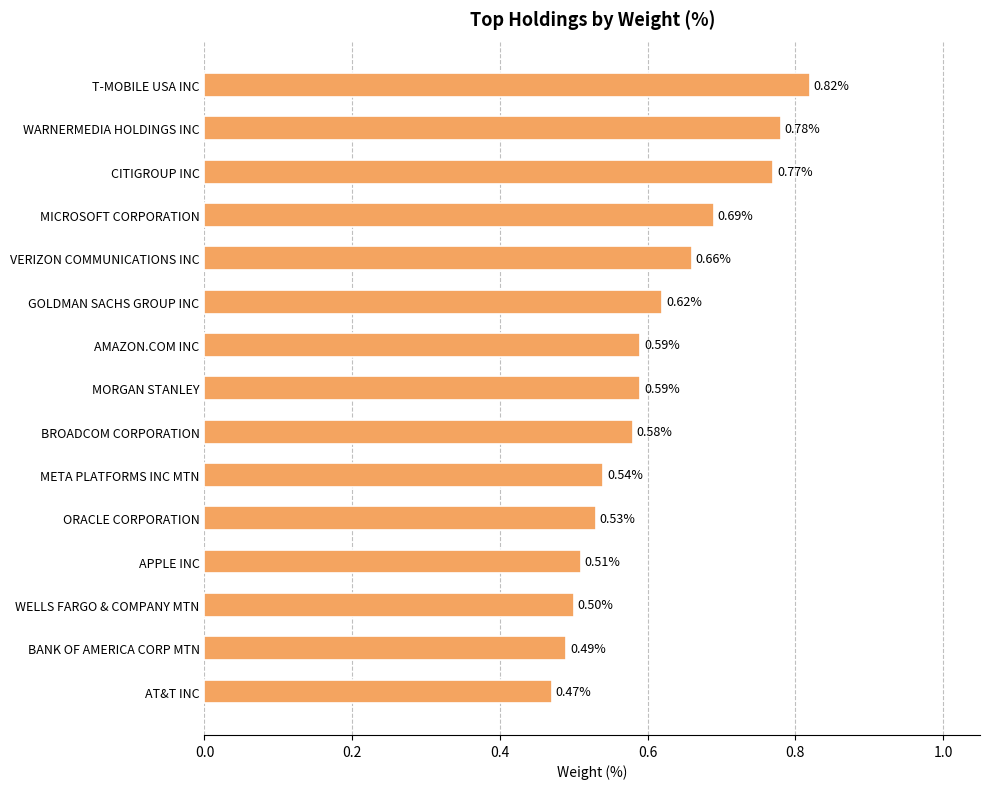

Between AT&T INC and MORGAN STANLEY, which is larger?

MORGAN STANLEY